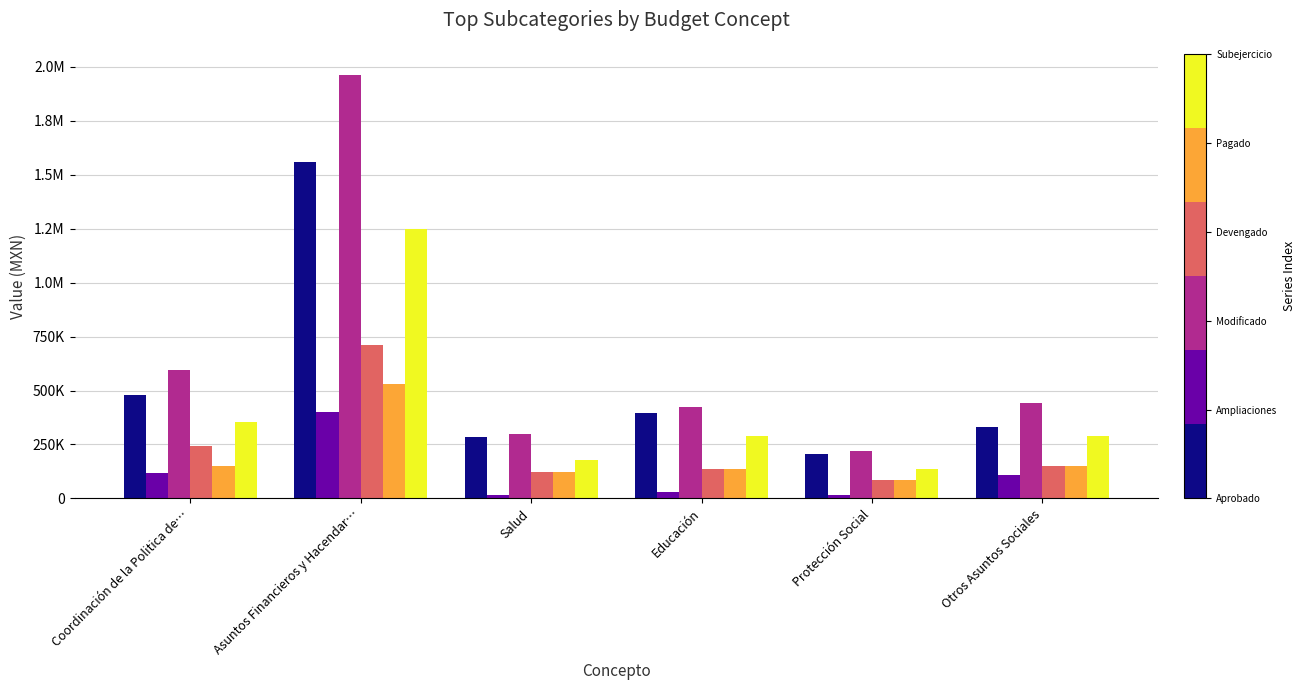

Reading left to right, extract all data points from this chart.

Aprobado: 480757.0	1560545.3	284077.9	395299.4	205004.9	331463.5
Ampliaciones: 115703.3	402342.6	14400.0	28800.0	14400.0	108615.4
Modificado: 596460.3	1962887.9	298477.9	424099.4	219404.9	440078.9
Devengado: 241196.1	713220.3	120346.4	135342.3	85268.7	152111.3
Pagado: 151766.6	529224.5	120346.4	135342.3	85268.7	152111.3
Subejercicio: 355264.2	1249667.6	178131.5	288757.1	134136.2	287967.6